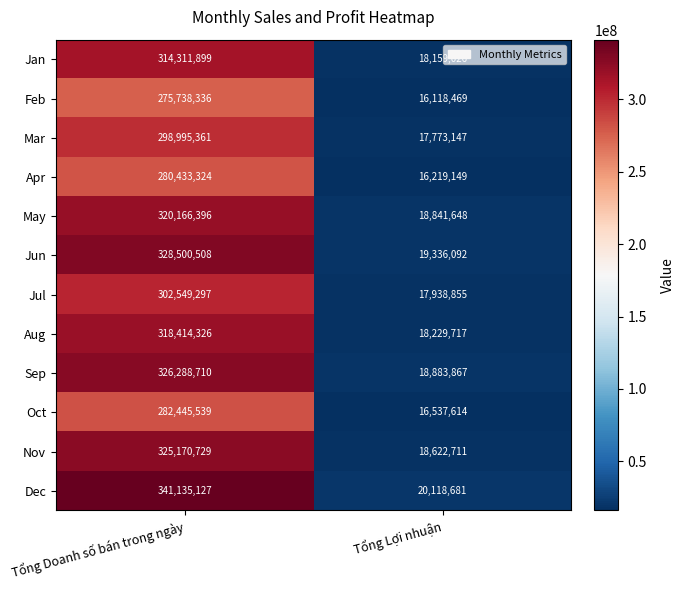

Between Tổng Doanh số bán trong ngày and Tổng Lợi nhuận, which series saw the biggest shift?

Dec